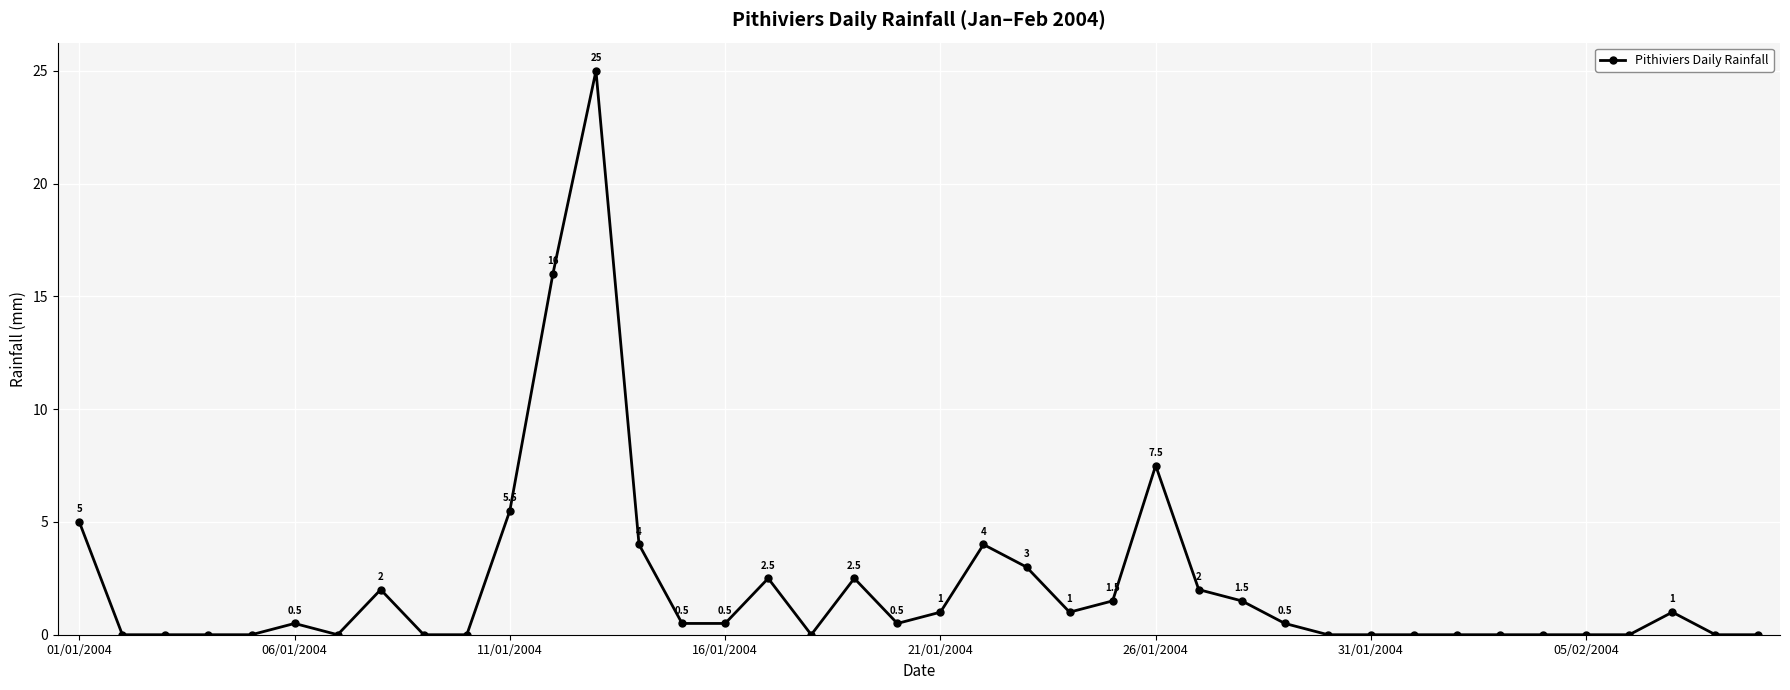

Count the number of categories in the chart.

40